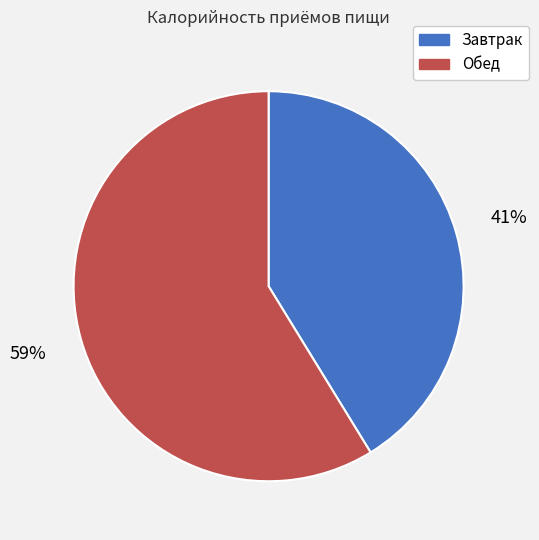

To the nearest percent, what is the difference between the Завтрак and Обед slice percentages?

18%